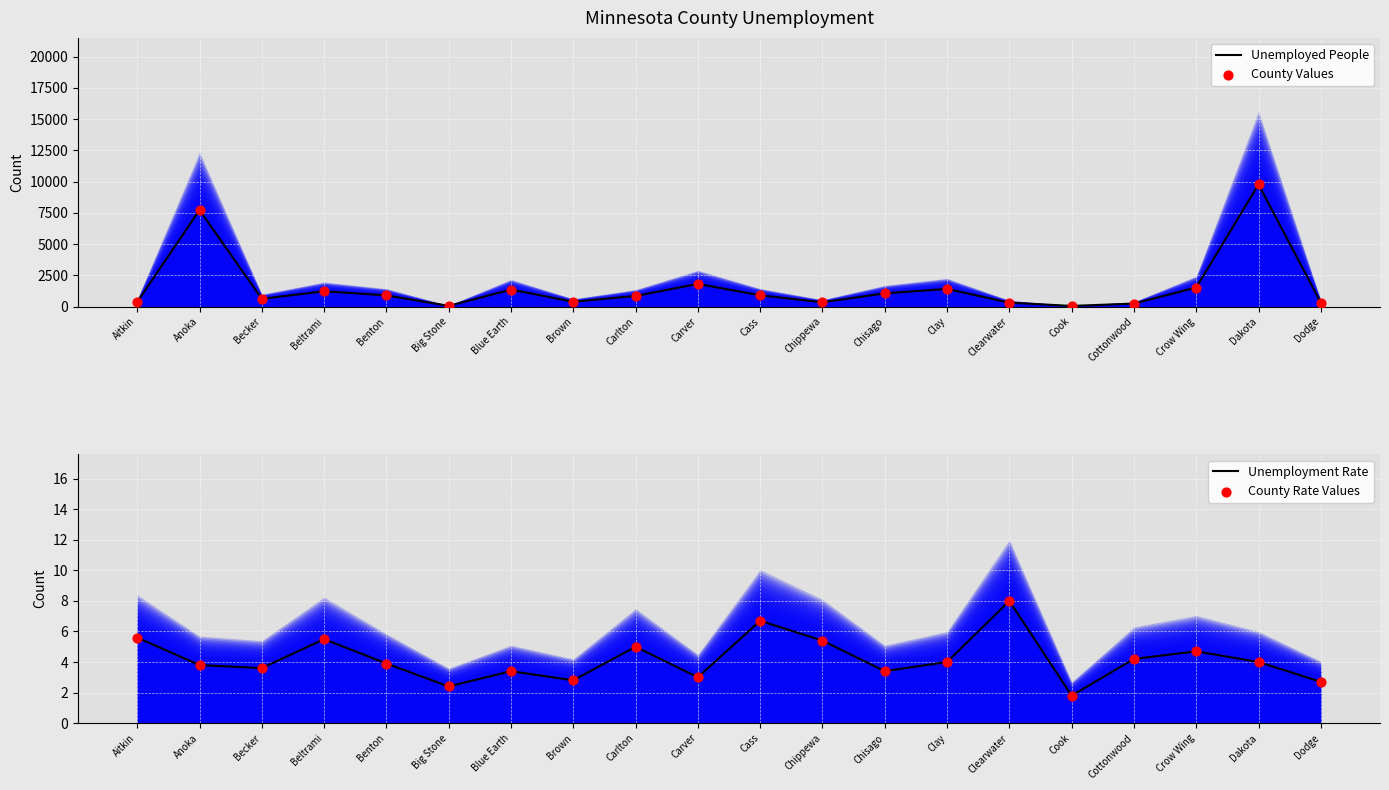

At how many categories does at least one series exceed 9759?

1